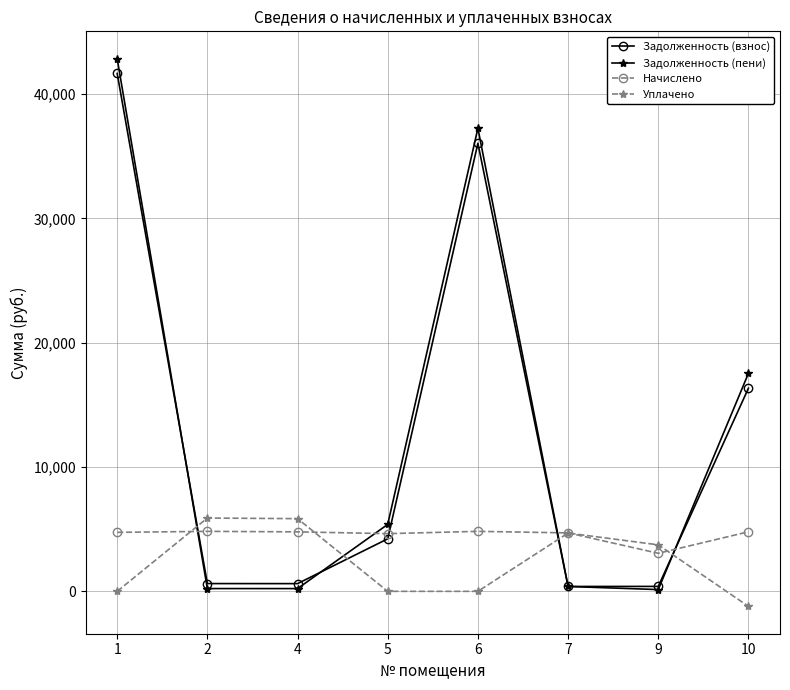

At which label does Начислено first exceed 4785?

2